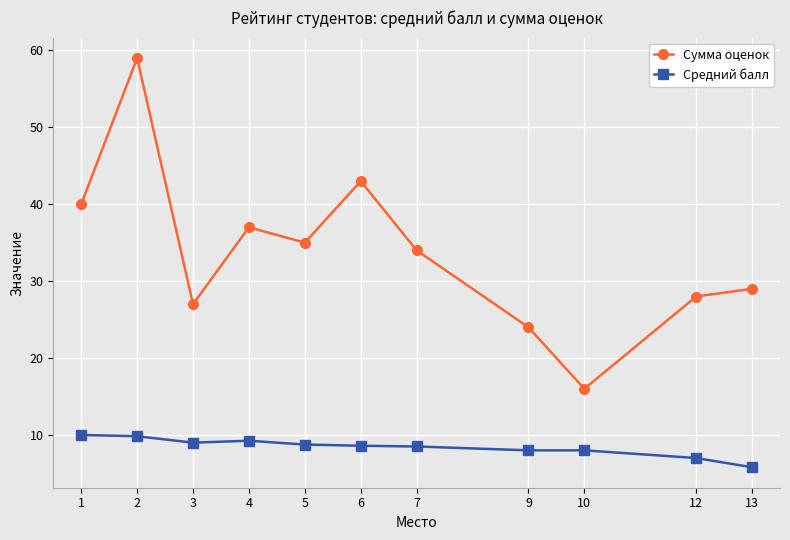

What is the average value of the Средний балл series?

8.4